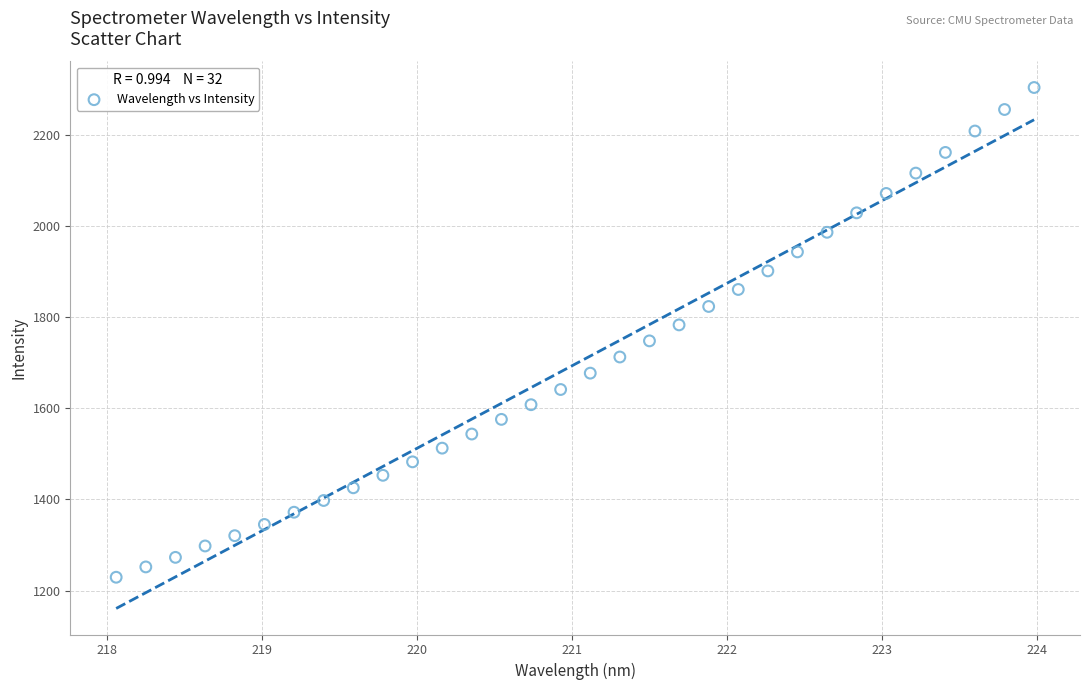

What is the range of Y values (max minus min)?

1073.7